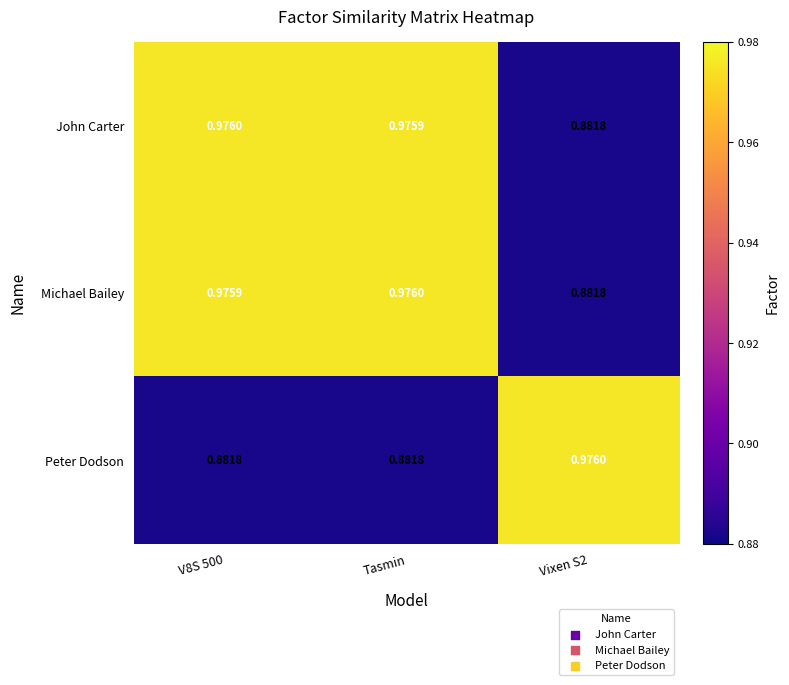

At Tasmin, list the series in order from largest to smallest.

Michael Bailey, John Carter, Peter Dodson